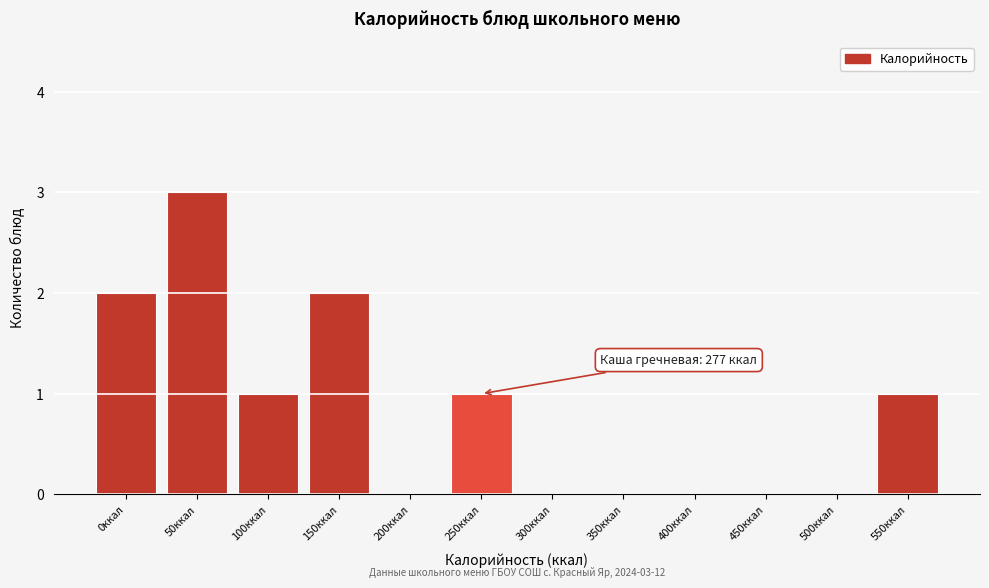

Reading left to right, extract all data points from this chart.

0ккал=2	50ккал=3	100ккал=1	150ккал=2	200ккал=0	250ккал=1	300ккал=0	350ккал=0	400ккал=0	450ккал=0	500ккал=0	550ккал=1